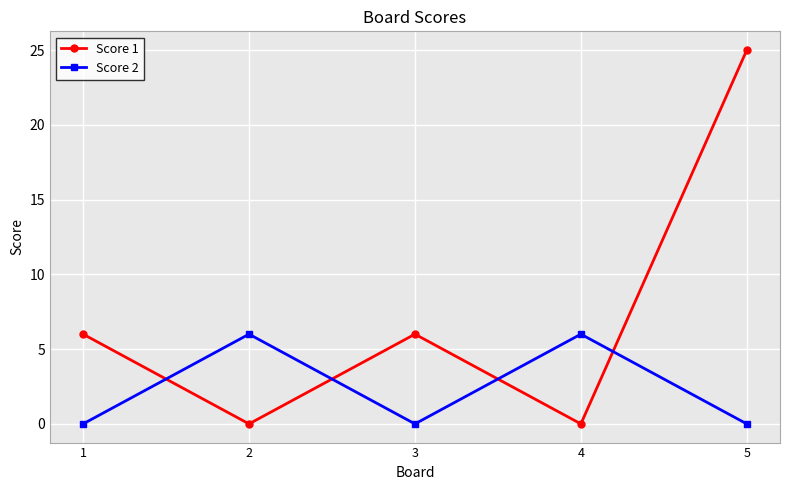

How many intersections are there between Score 2 and Score 1?

4